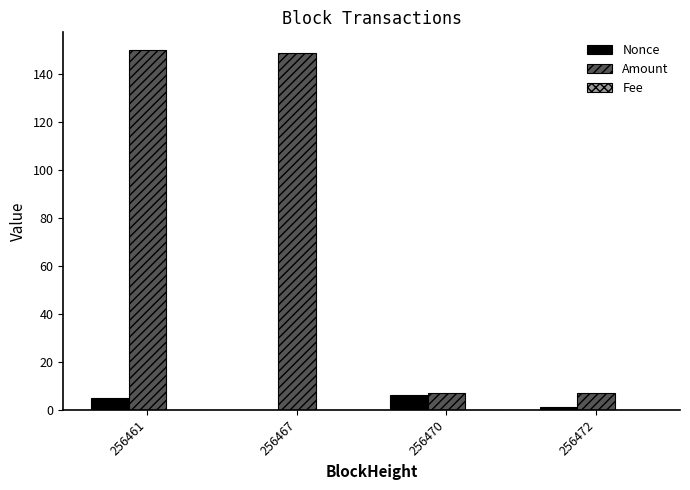

What is the average value of the Amount series?

78.2